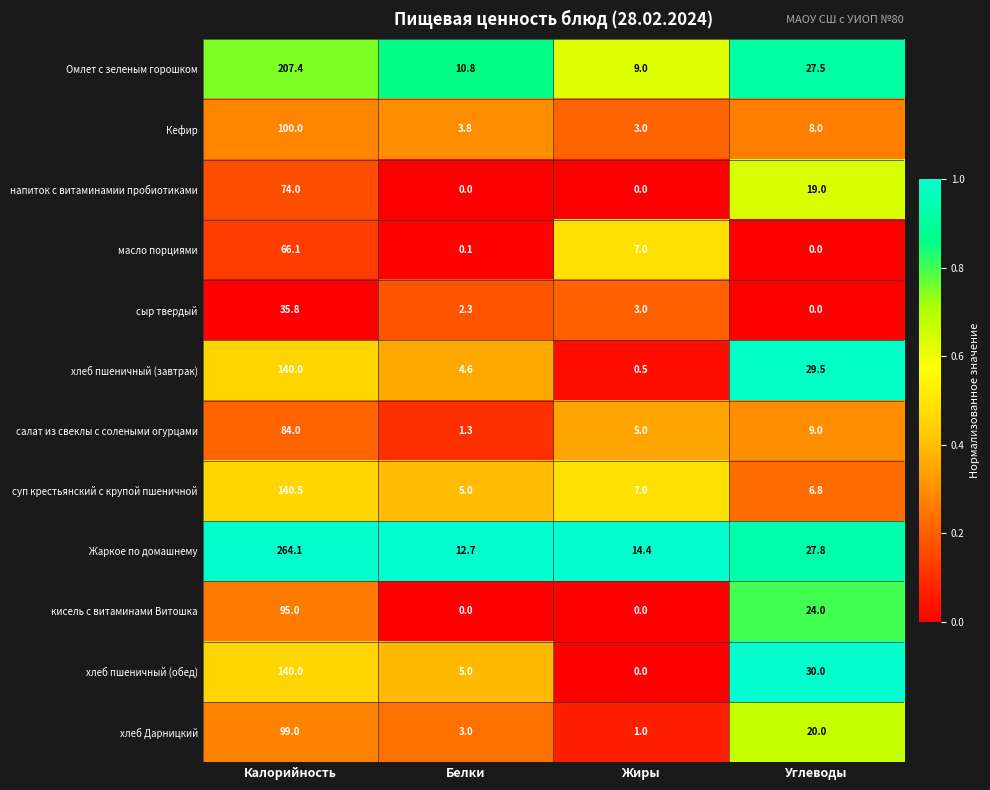

What is the difference between the хлеб пшеничный (завтрак) values at Белки and Жиры?

4.1